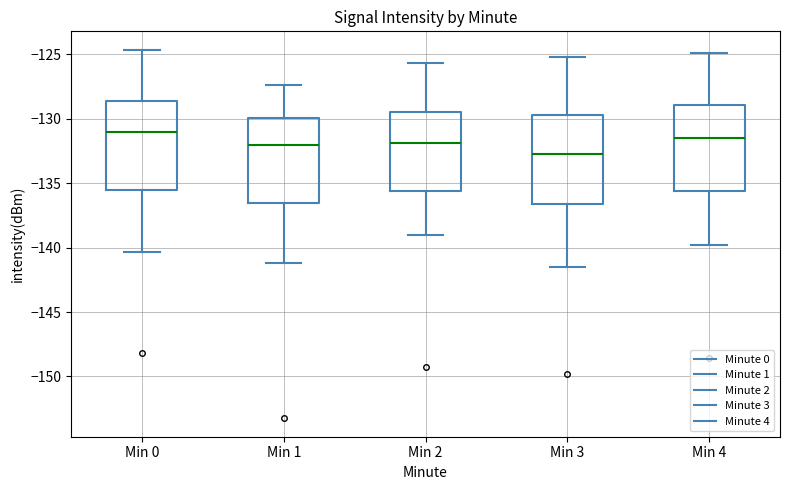

Reading left to right, transcribe this box plot: for each box, give where its median line is, the range the box spans, and where its two whiskers end, as read against the y-axis. The values are not printed on the chart, so give them approximately, as read against the axis.

Min 0: median -131.0, box -135.5 to -128.5, whiskers -140.5 to -124.5
Min 1: median -132.0, box -136.5 to -130.0, whiskers -141.0 to -127.5
Min 2: median -132.0, box -135.5 to -129.5, whiskers -139.0 to -125.5
Min 3: median -132.5, box -136.5 to -129.5, whiskers -141.5 to -125.0
Min 4: median -131.5, box -135.5 to -129.0, whiskers -140.0 to -125.0